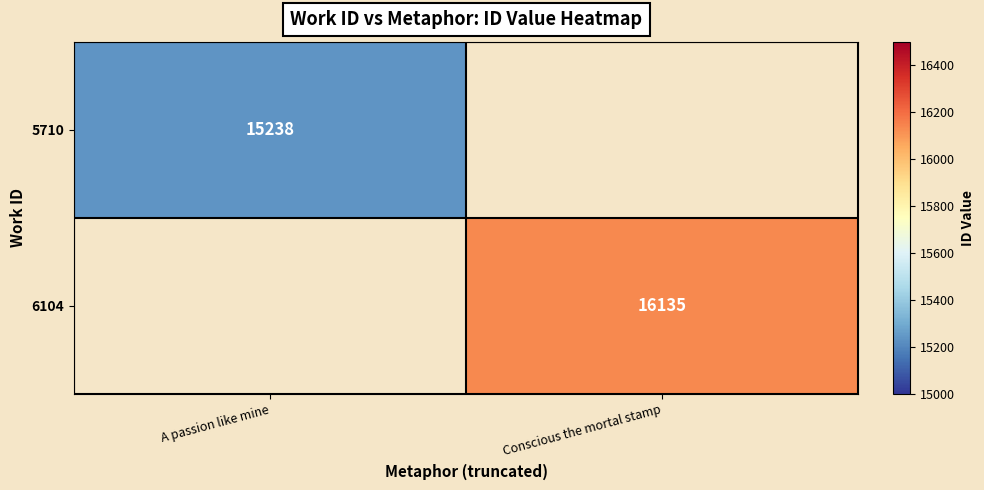

How many categories are shown in the chart?

2